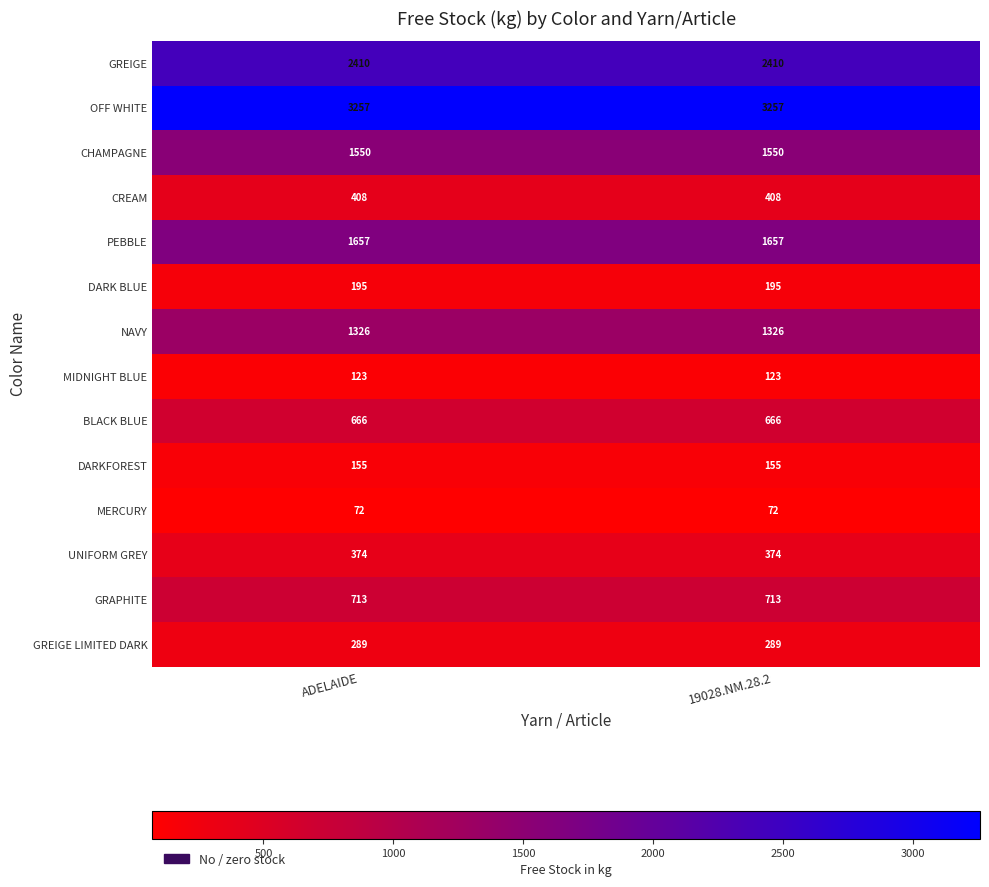

The UNIFORM GREY series shows 545 at ADELAIDE. True or false?

False